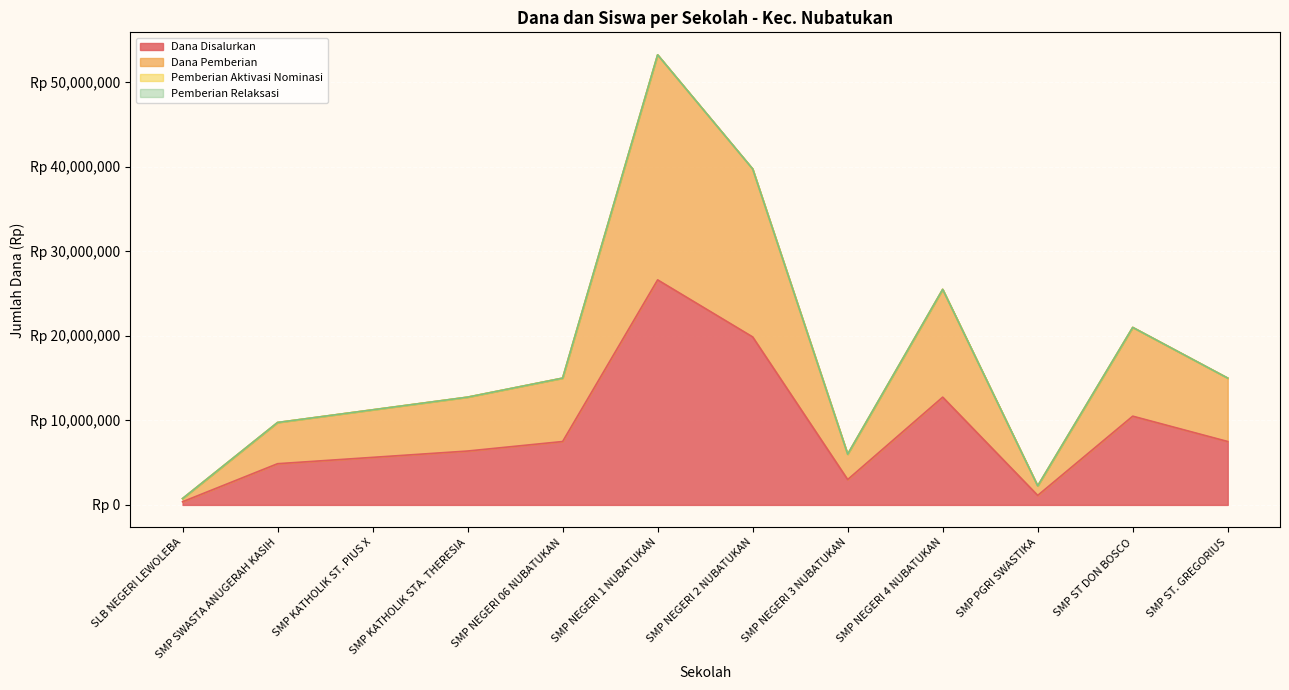

What is the minimum value for Dana Disalurkan?

375000